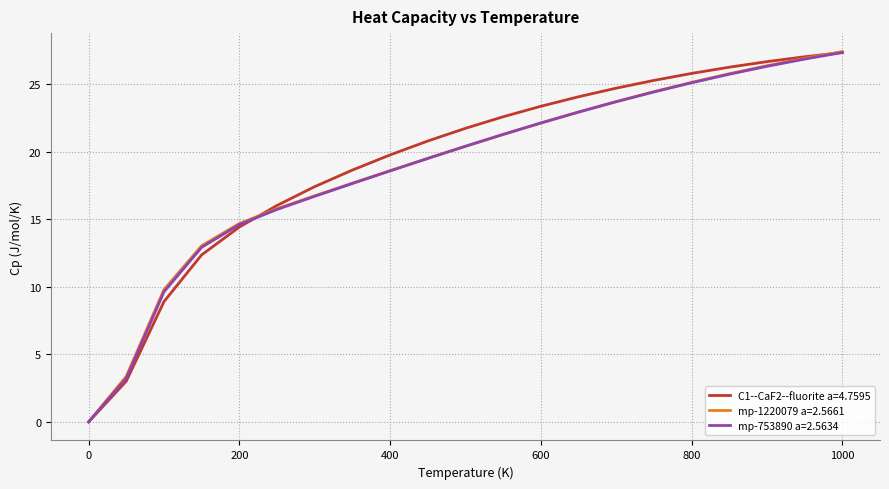

How many intersections are there between C1--CaF2--fluorite a=4.7595 and mp-1220079 a=2.5661?

2